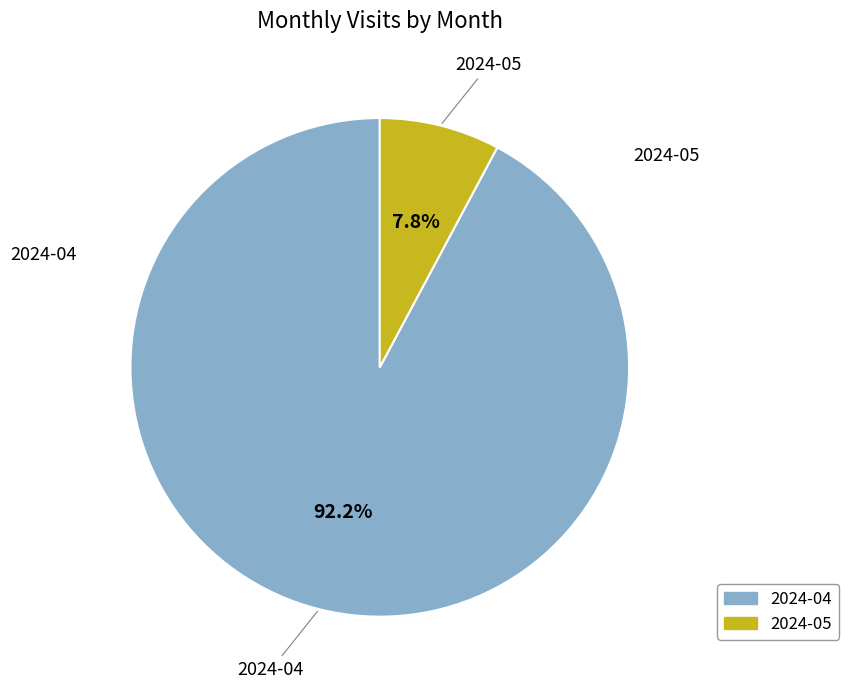

Which slice is the smallest?

2024-05